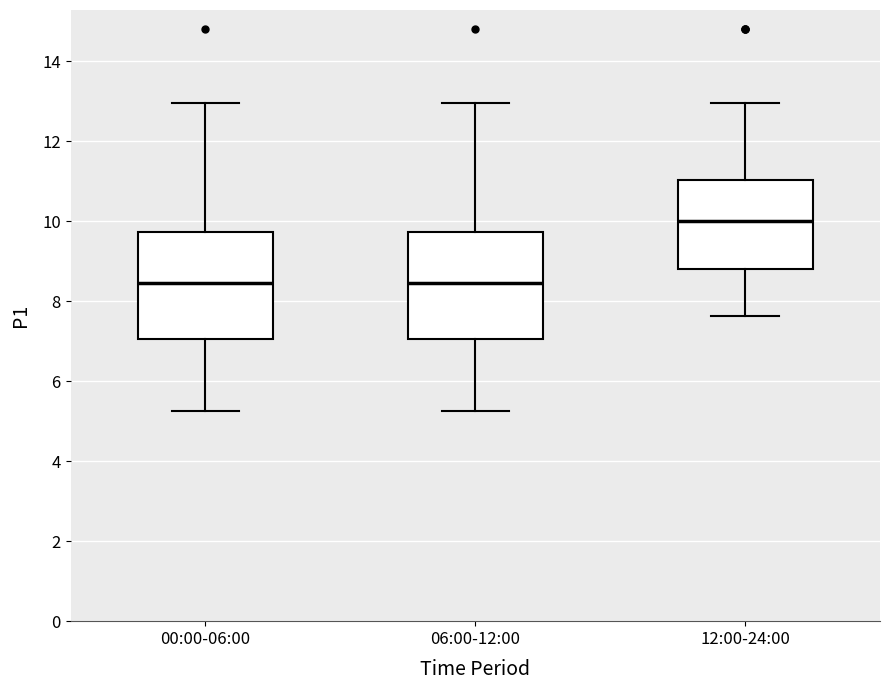

Where is the upper edge of the box for 06:00-12:00 on the y-axis? The values are not printed on the chart, so give them approximately, as read against the axis.

9.8